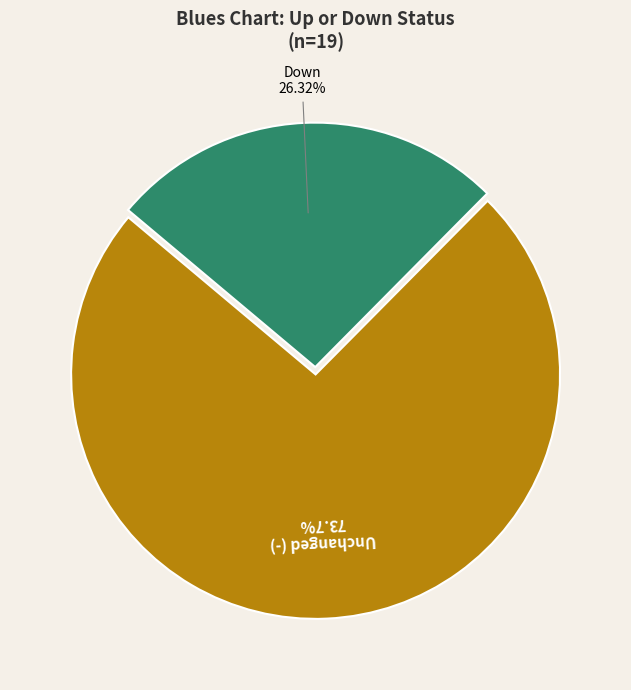

Count the number of slices in the pie.

2